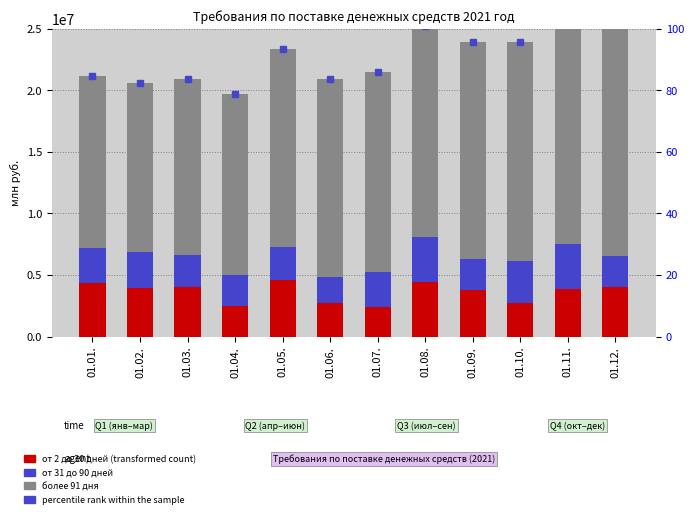

True or false: от 31 до 90 дней has a value of 3476673.5 at 01.04..

False